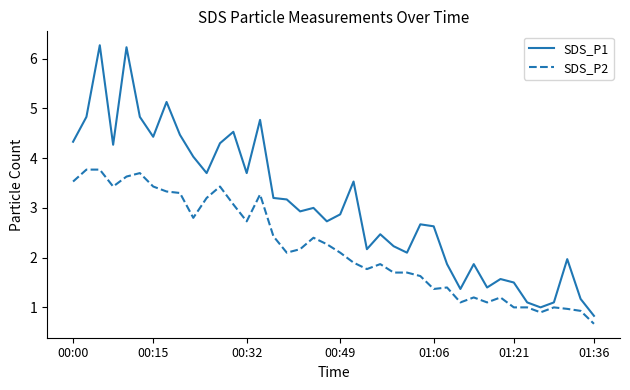

How many lines are shown in the chart?

2